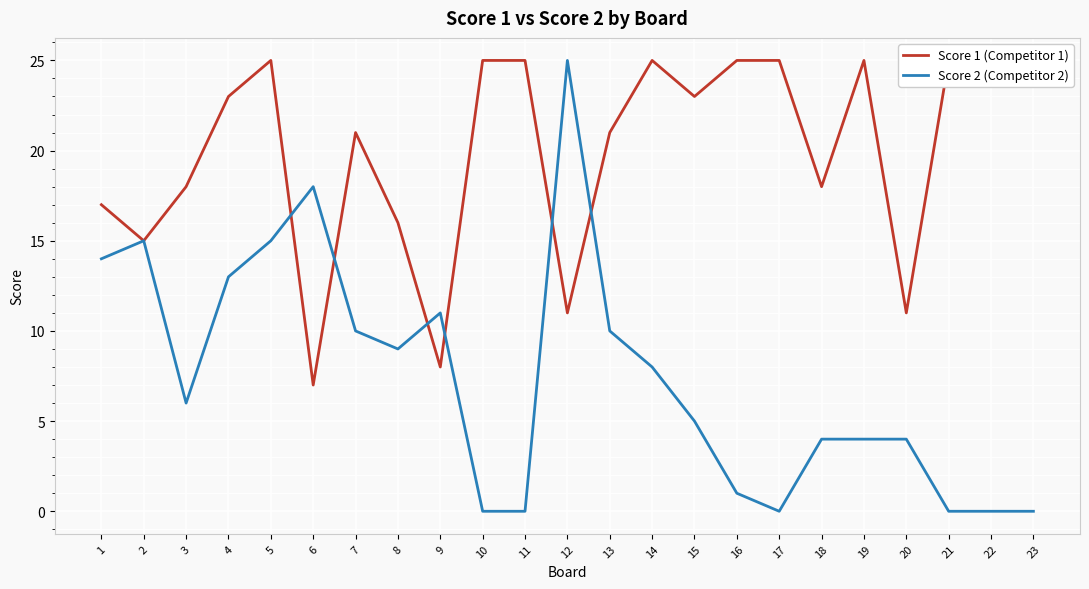

Which series ends up on top after the final intersection of Score 1 (Competitor 1) and Score 2 (Competitor 2)?

Score 1 (Competitor 1)